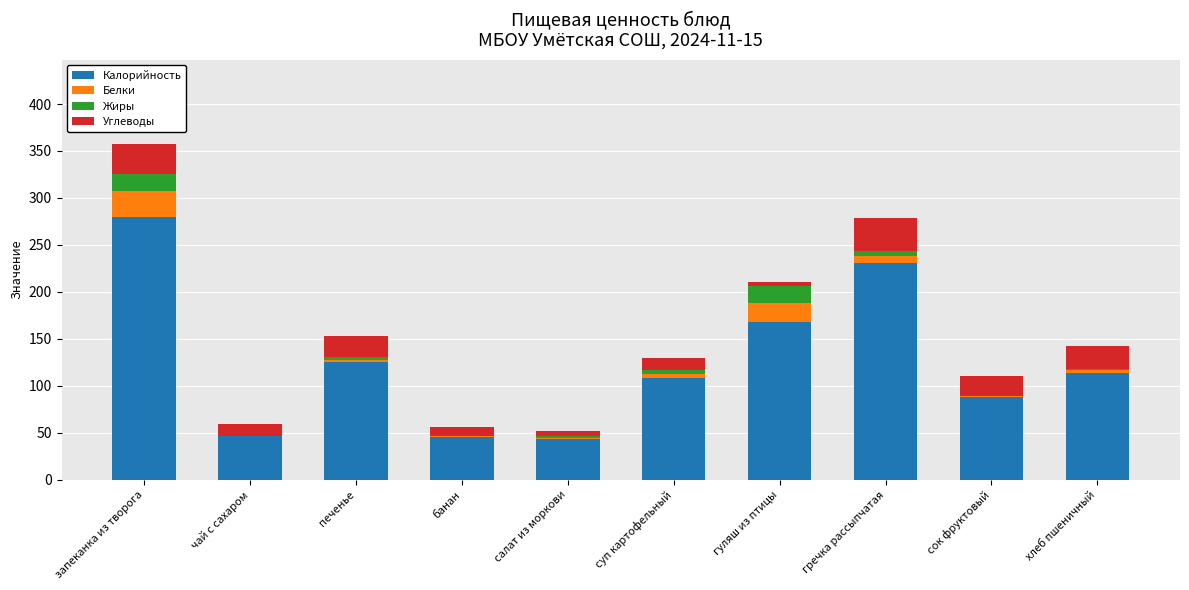

What is the maximum value for Калорийность?

279.6